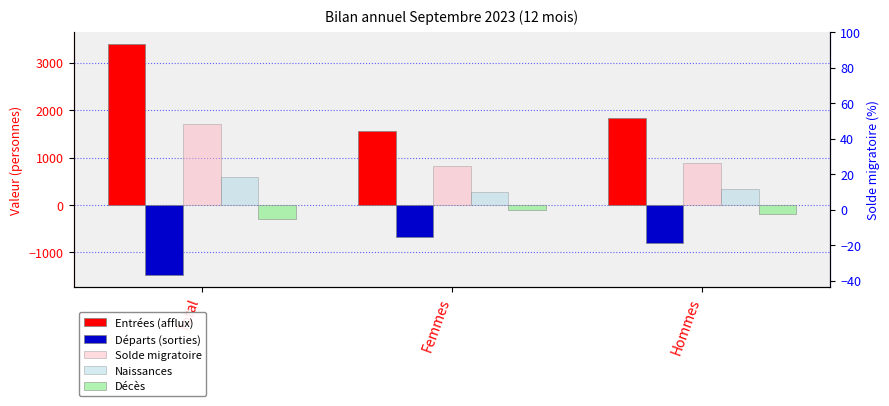

What is the sum of all Décès values?

-590